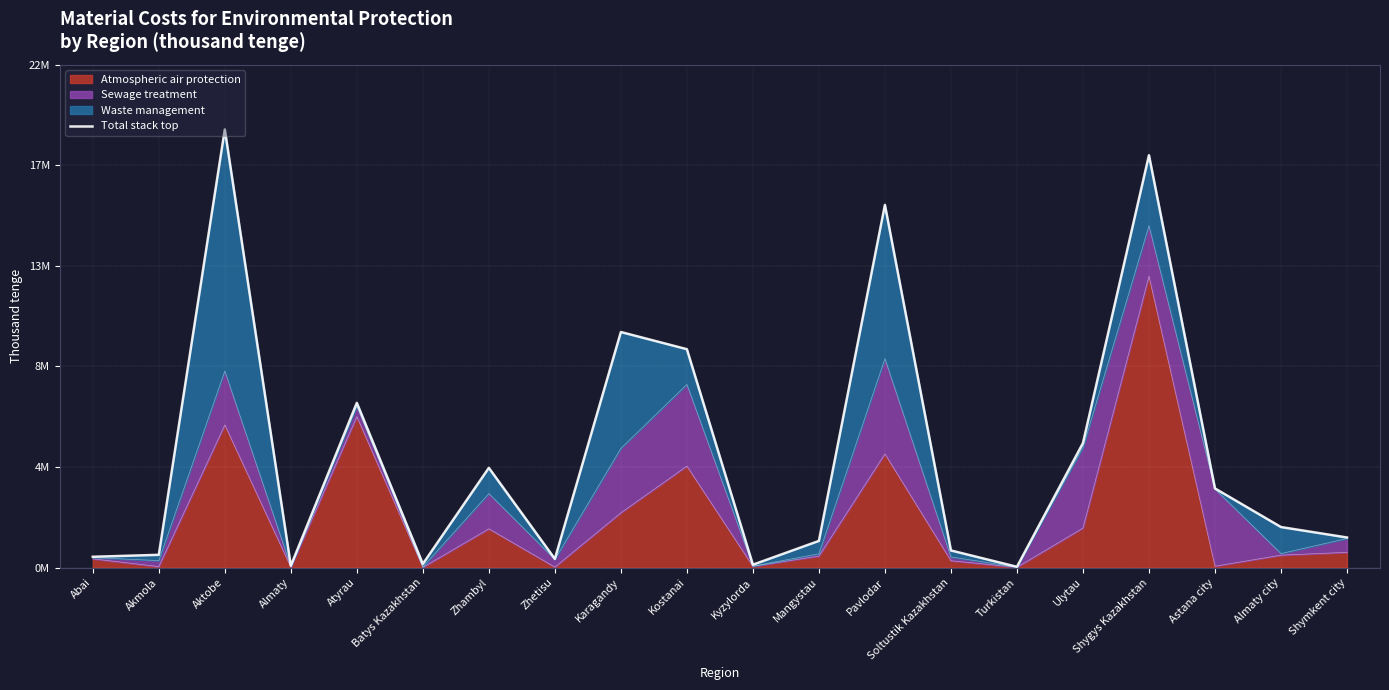

True or false: the data shows 635517 at Zhetisu.

False